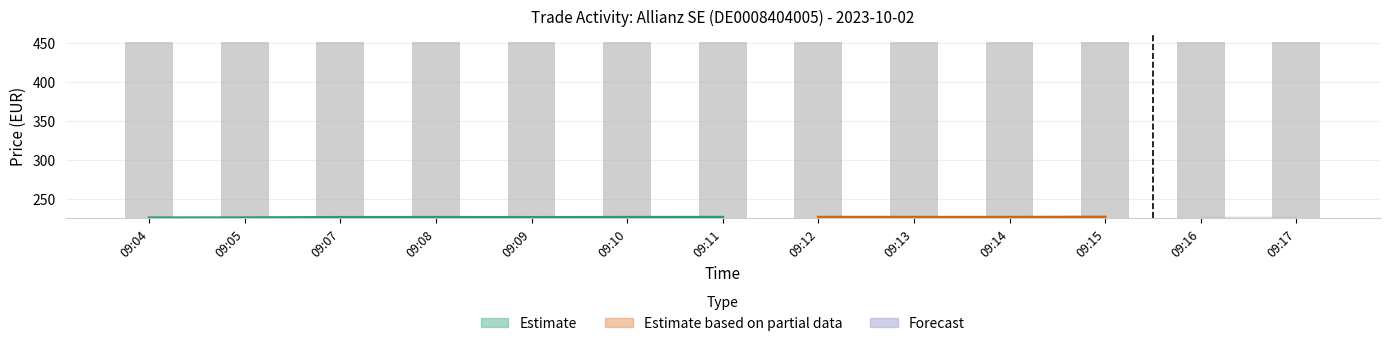

What is the difference between the values at 09:16 and 09:15?

0.1